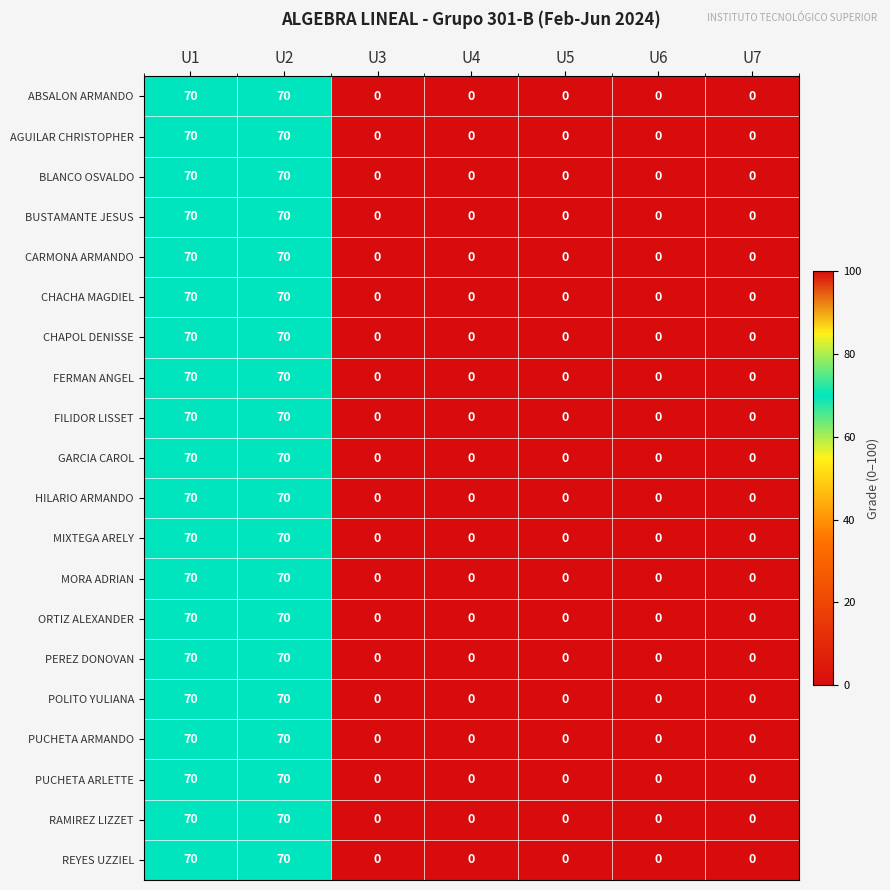

What is the greatest value displayed?

70